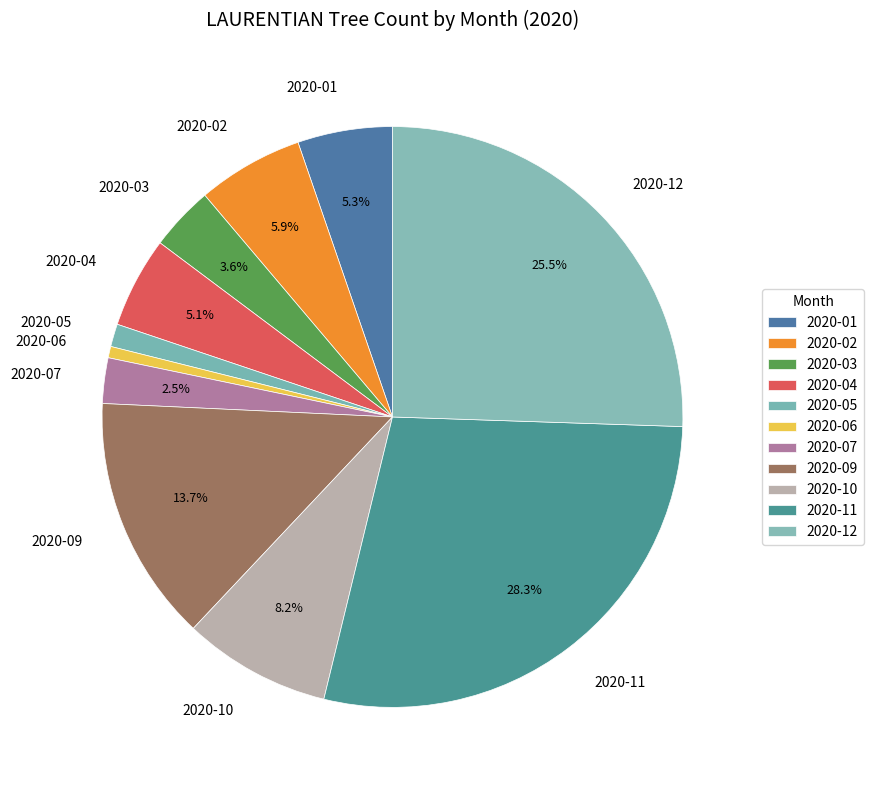

To the nearest percent, what percentage of the pie is 2020-05?

1%